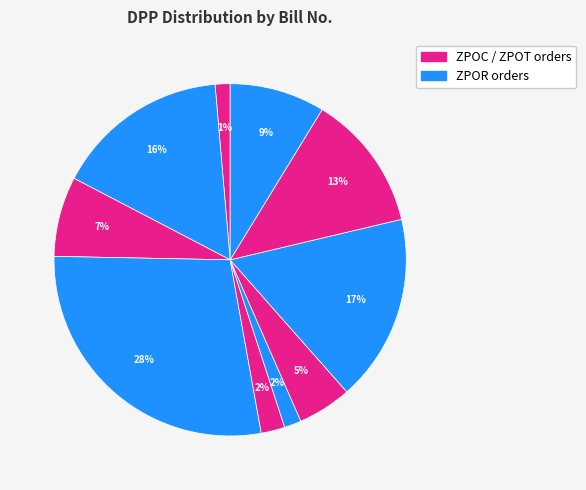

Is there a majority slice in this chart?

No